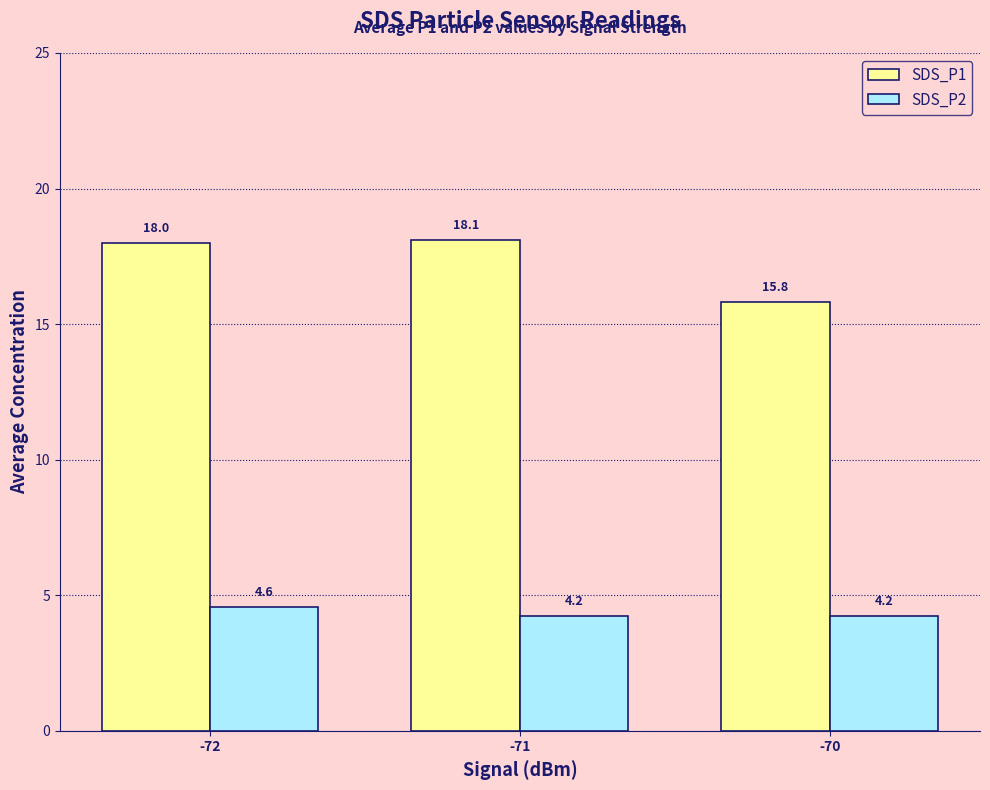

Reading right to left, what are all the values shown in this chart?

SDS_P1: 15.8	18.1	18.0
SDS_P2: 4.2	4.2	4.6